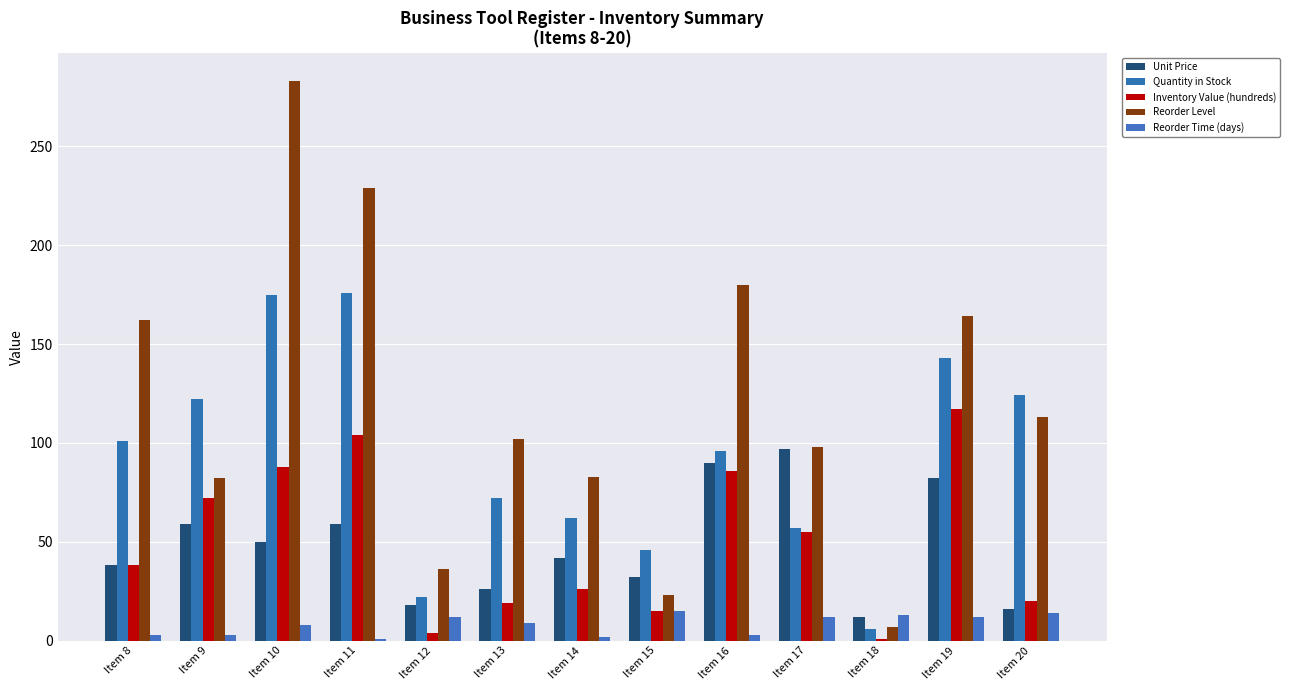

At which label is Quantity in Stock closest to 91?

Item 16